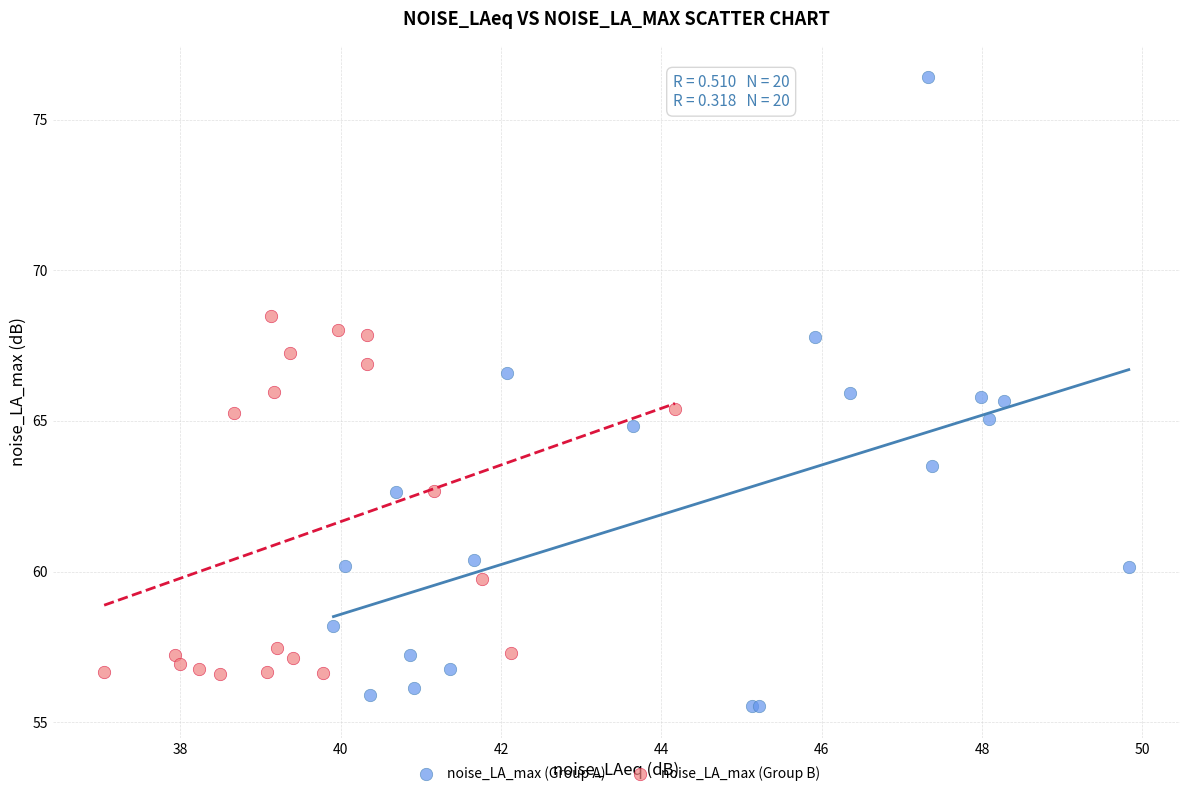

What are all the series names shown in the legend?

noise_LA_max (Group A), noise_LA_max (Group B)